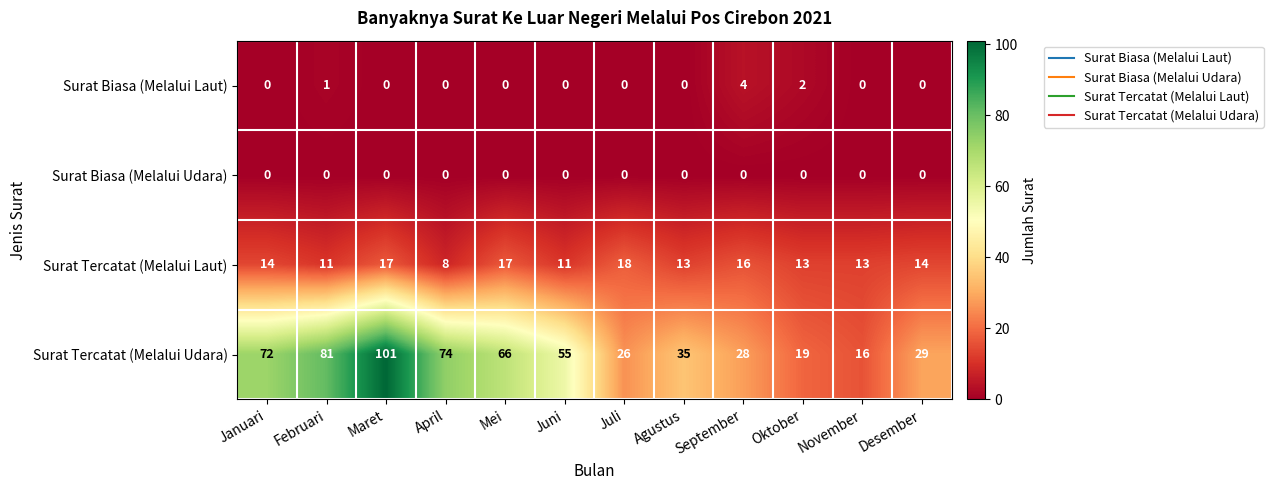

Which series has the widest spread of values?

Surat Tercatat (Melalui Udara)